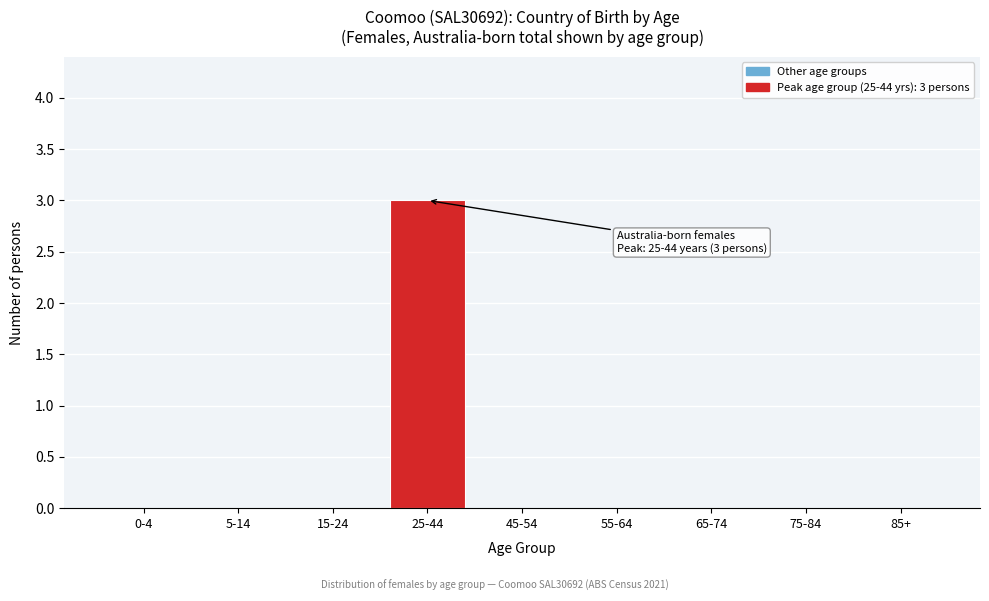

Reading left to right, list all the values displayed in this chart.

0-4=0	5-14=0	15-24=0	25-44=3	45-54=0	55-64=0	65-74=0	75-84=0	85+=0